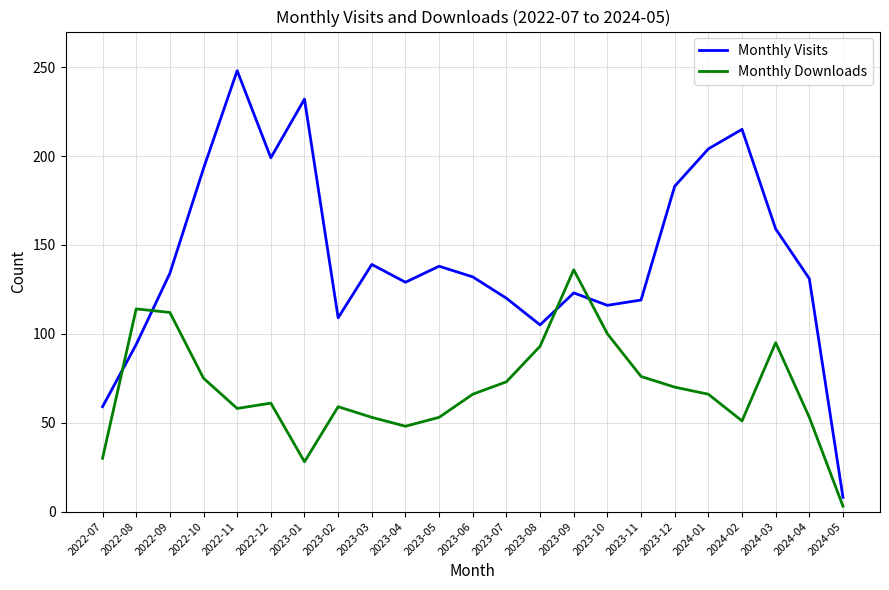

Which category has the lowest value across all series?

2024-05